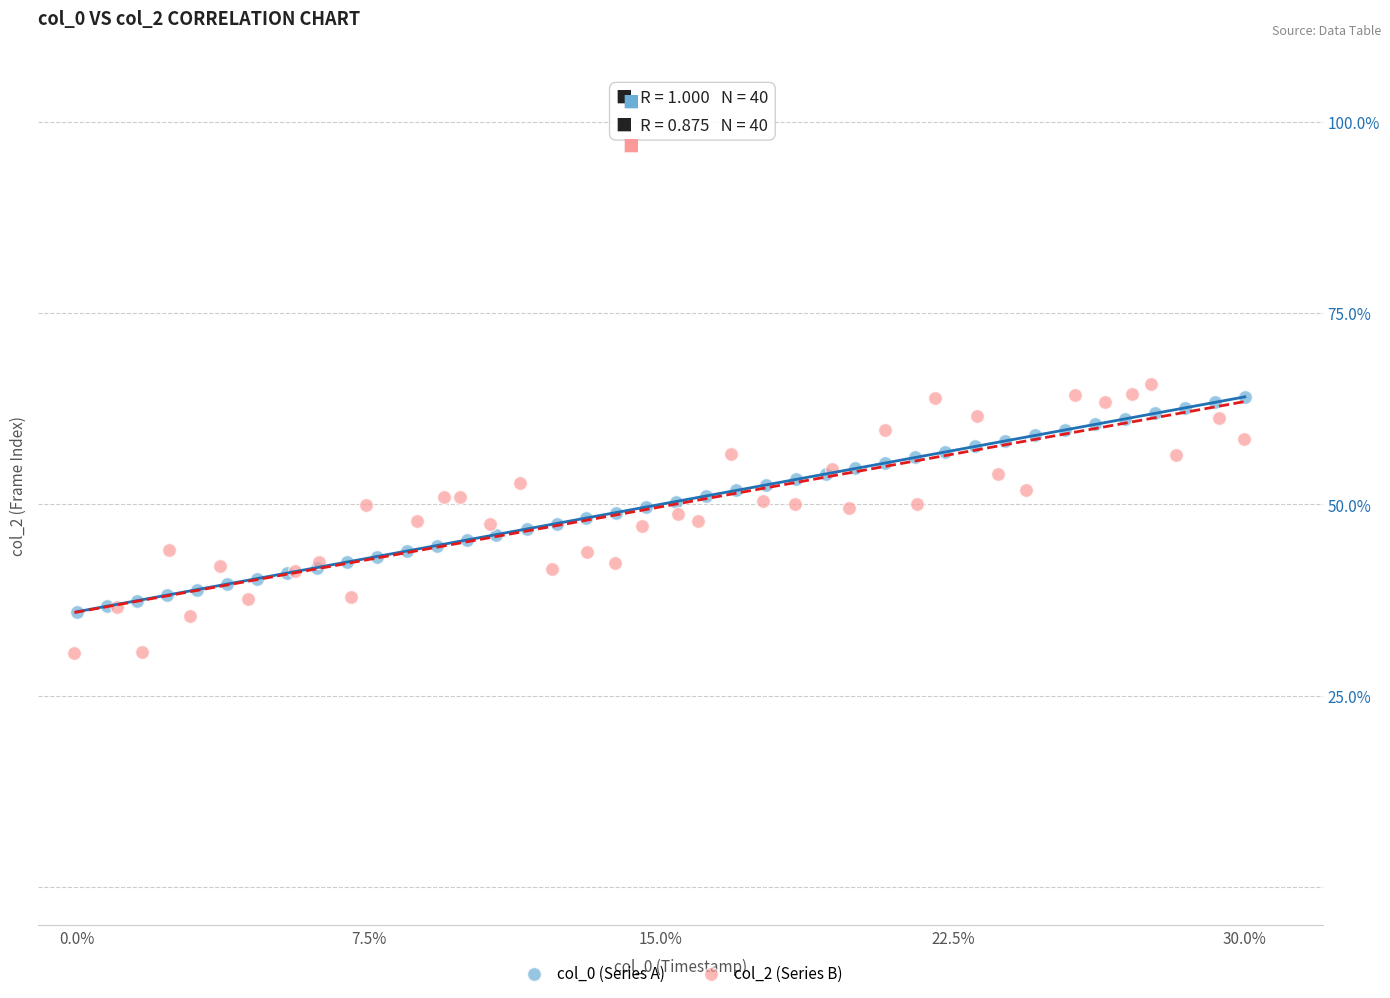

Which series reaches the minimum Y coordinate?

col_2 (Series B)